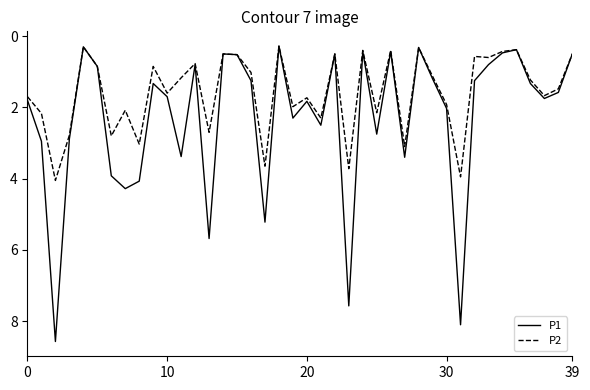

Which series has the largest range (max minus min)?

P1